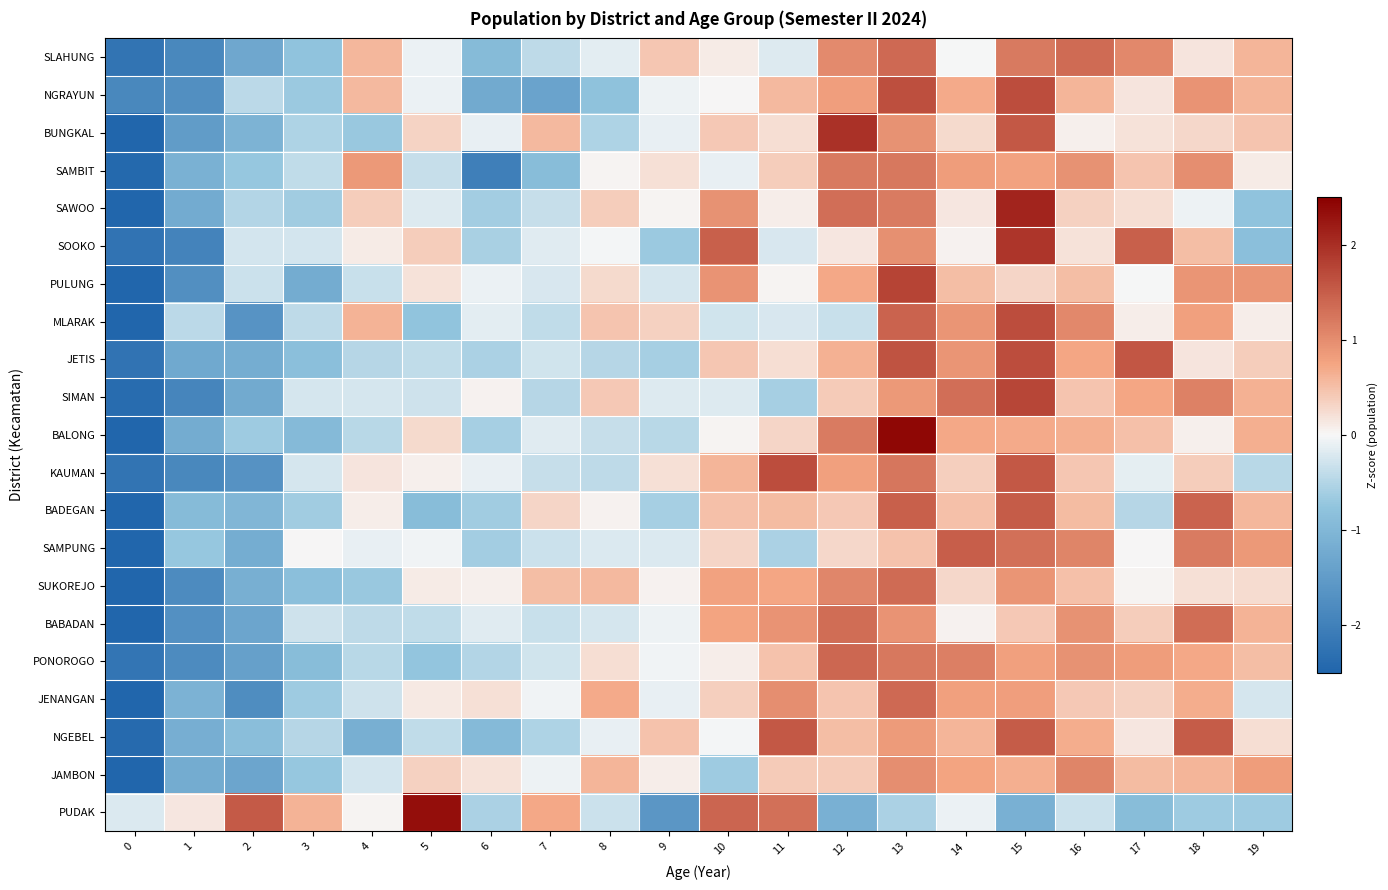

What is the total value across all series at 1?

-28.0